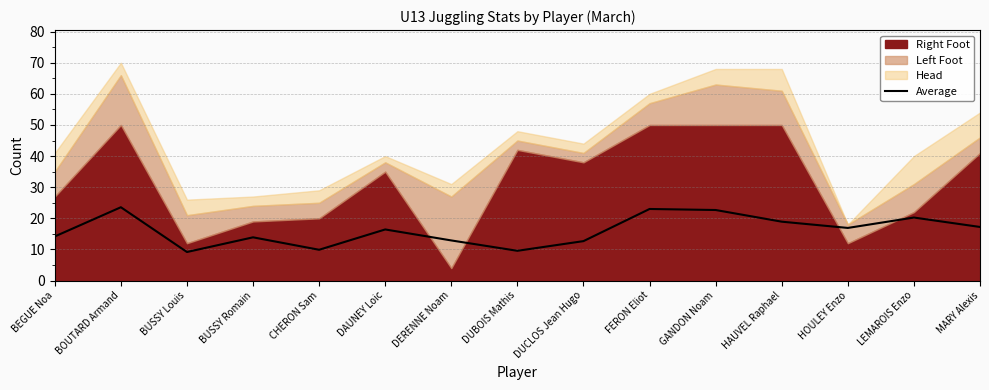

At which category does the data reach its first local peak?

BOUTARD Armand